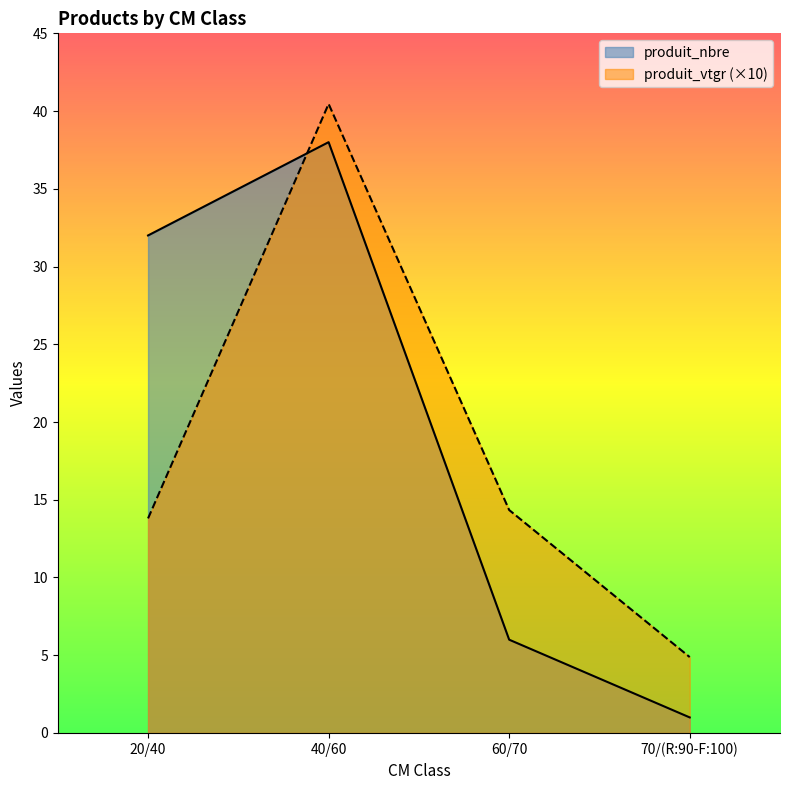

At how many categories does at least one series exceed 9?

3